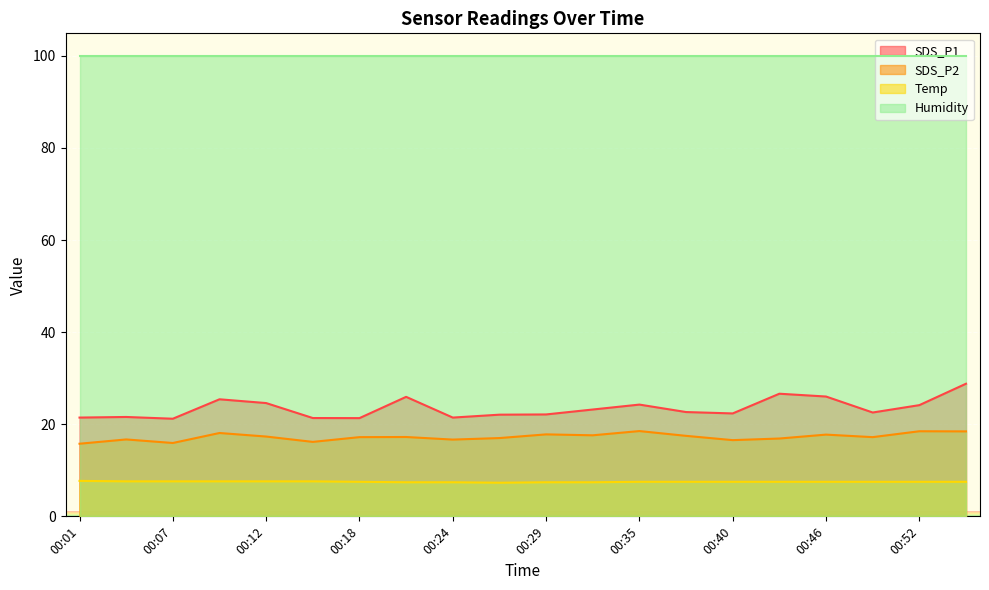

What value does the SDS_P1 series have at 00:04?

21.6